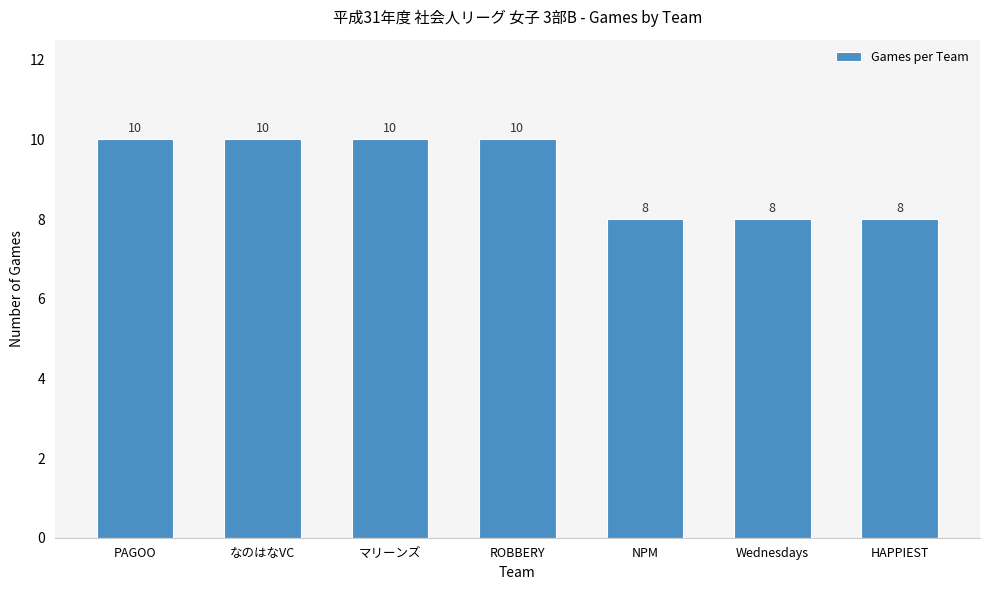

True or false: the data shows 8 at HAPPIEST.

True